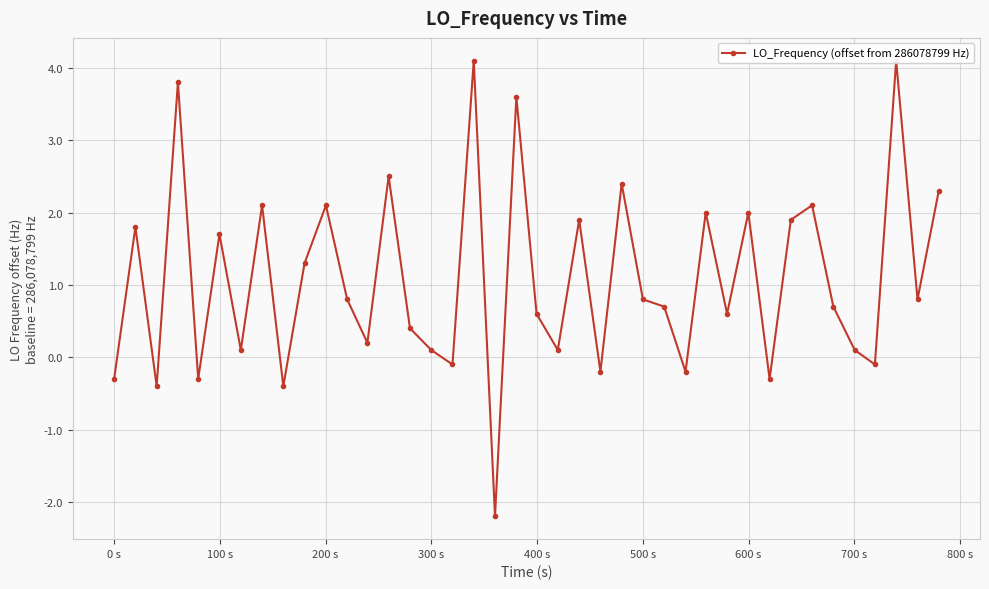

What is the maximum value shown in the chart?

4.1